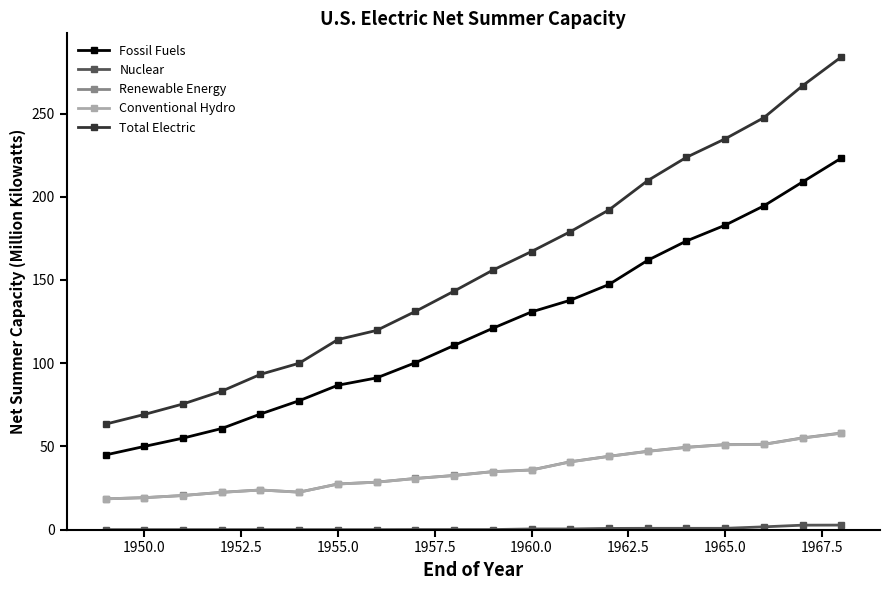

What is the value of the Conventional Hydro point at the 10th from the left?

32.5